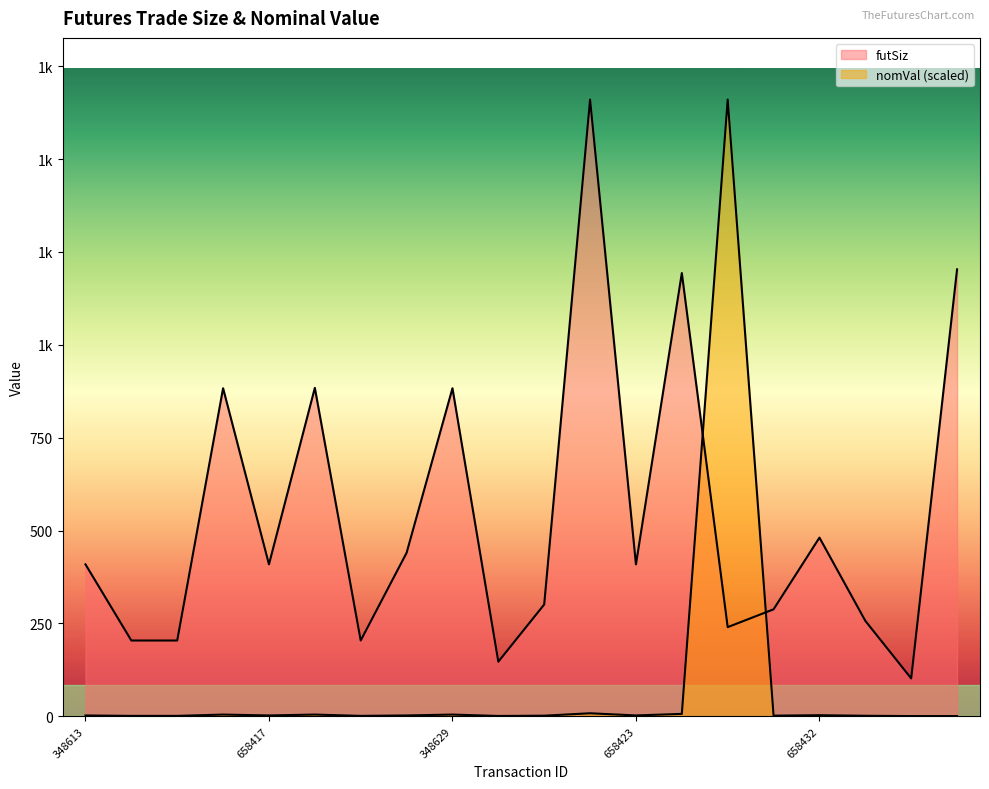

What is the maximum value shown in the chart?

1660.0